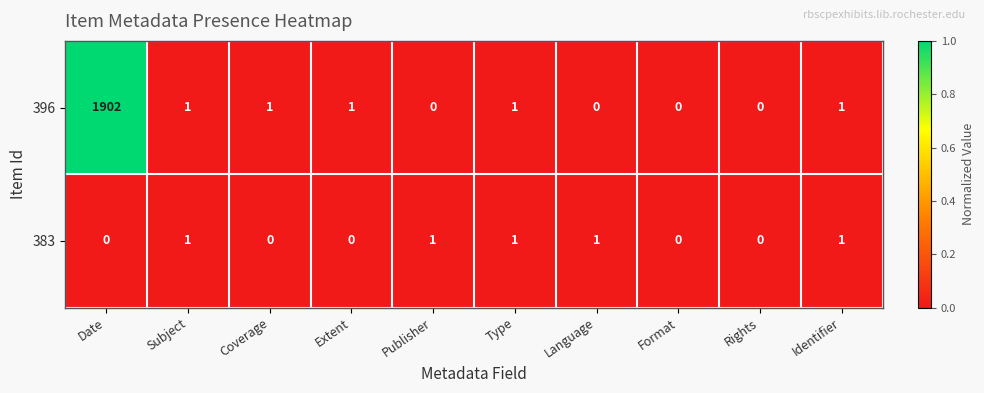

Rank the series at Publisher from lowest to highest value.

396, 383